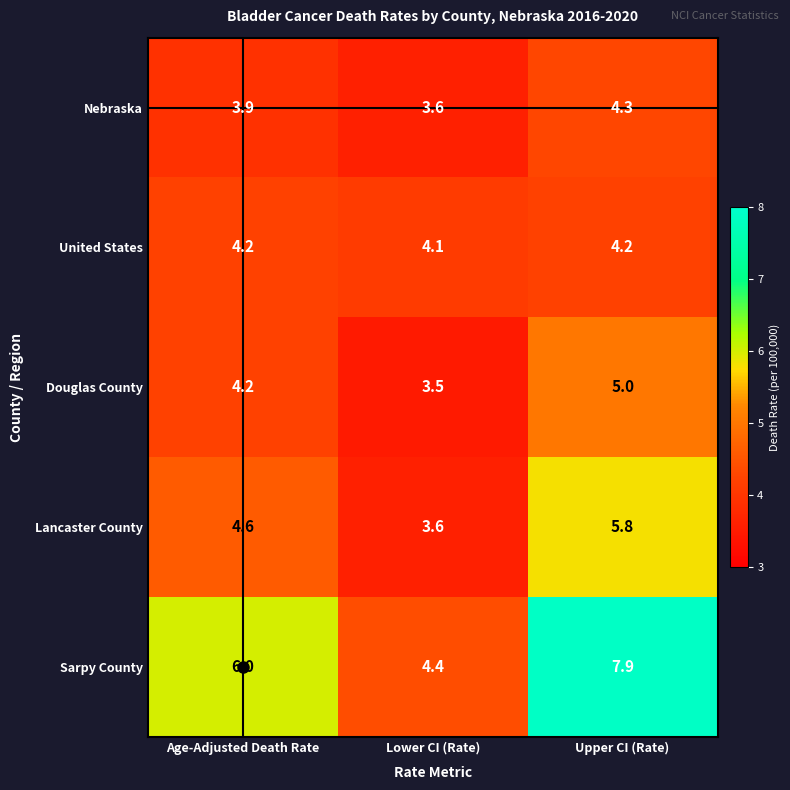

What is the difference between the Sarpy County values at Lower CI (Rate) and Upper CI (Rate)?

3.5